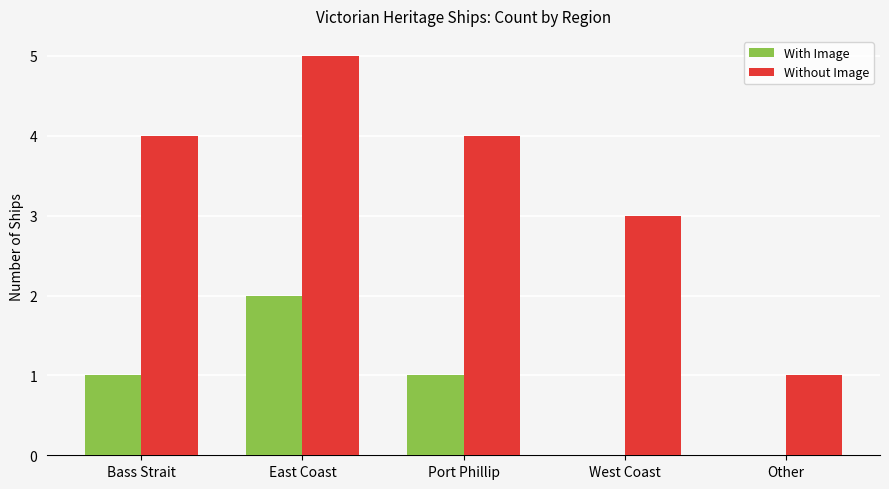

What is the greatest value displayed?

5